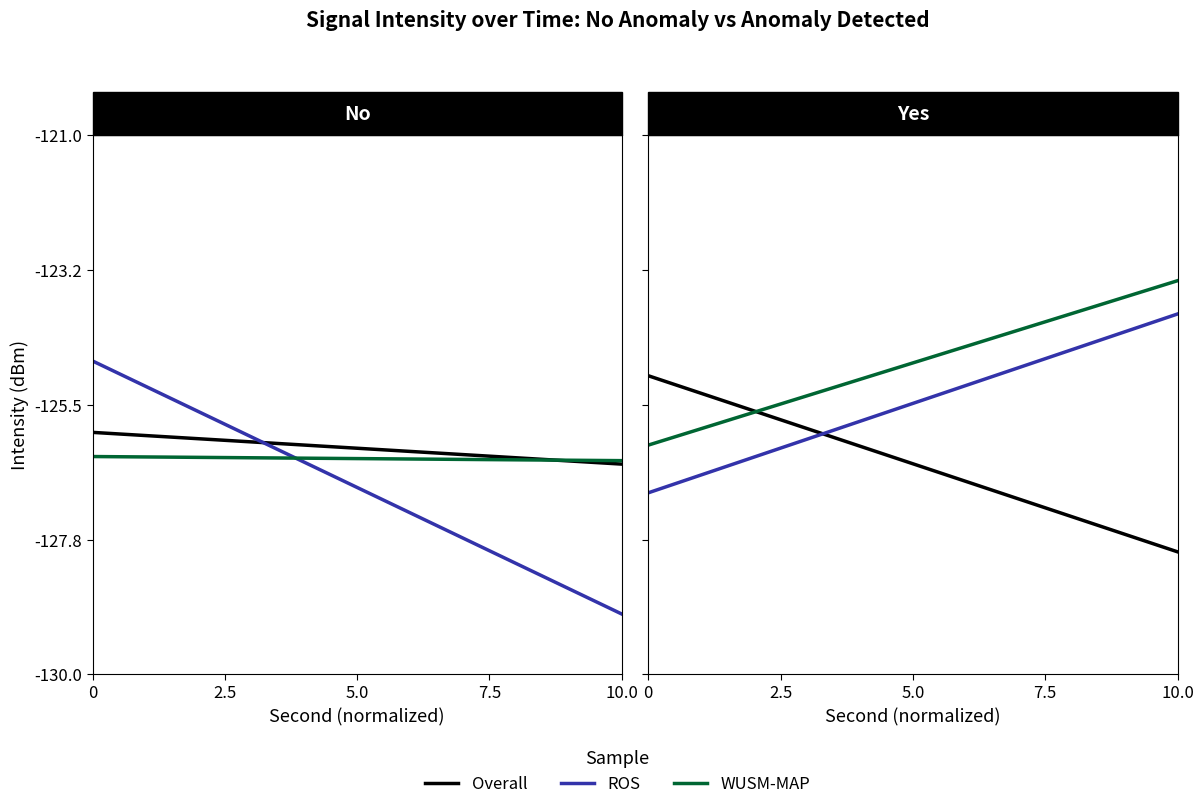

At how many categories does at least one series exceed -127?

2